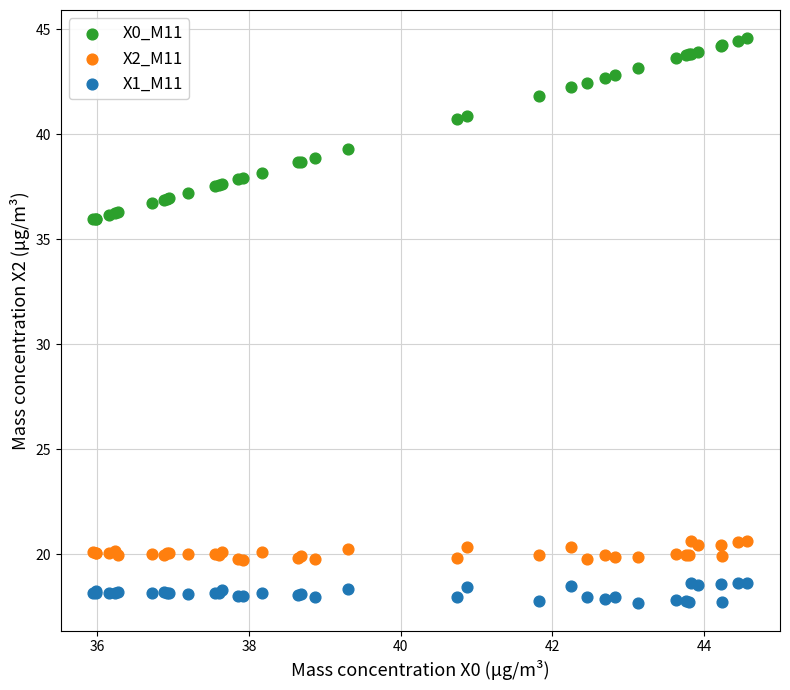

What is the X range (max minus min) for the scatter plot?

8.6